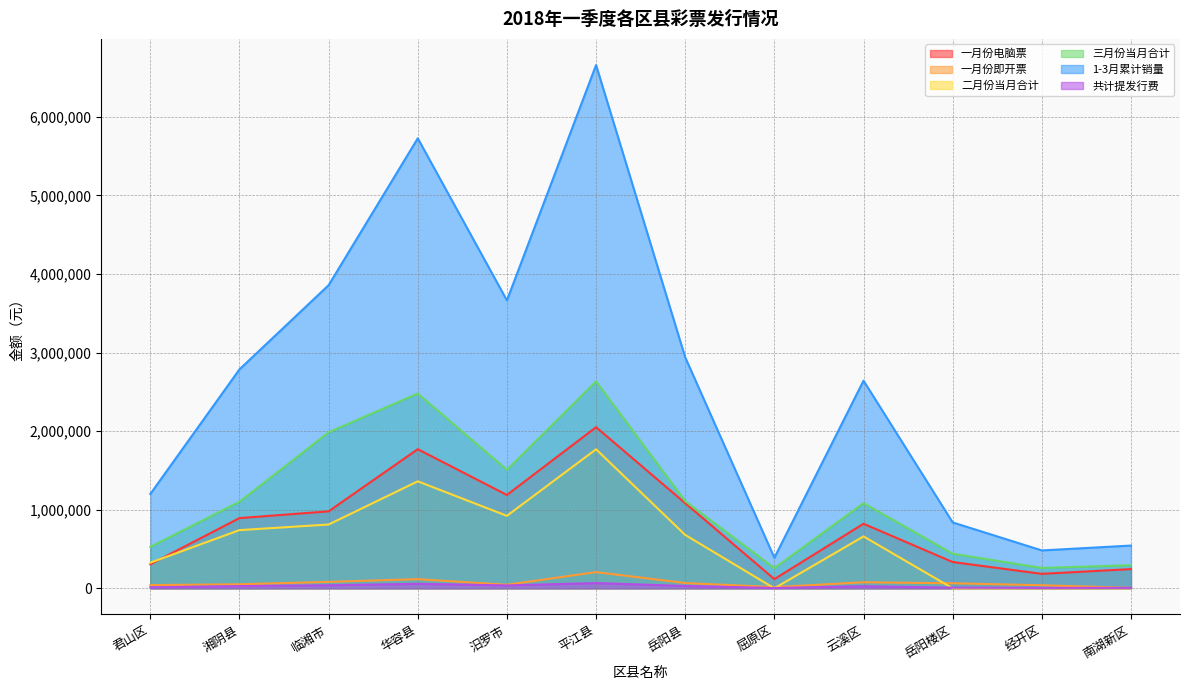

How many data points in 1-3月累计销量 are above 2786280?

5